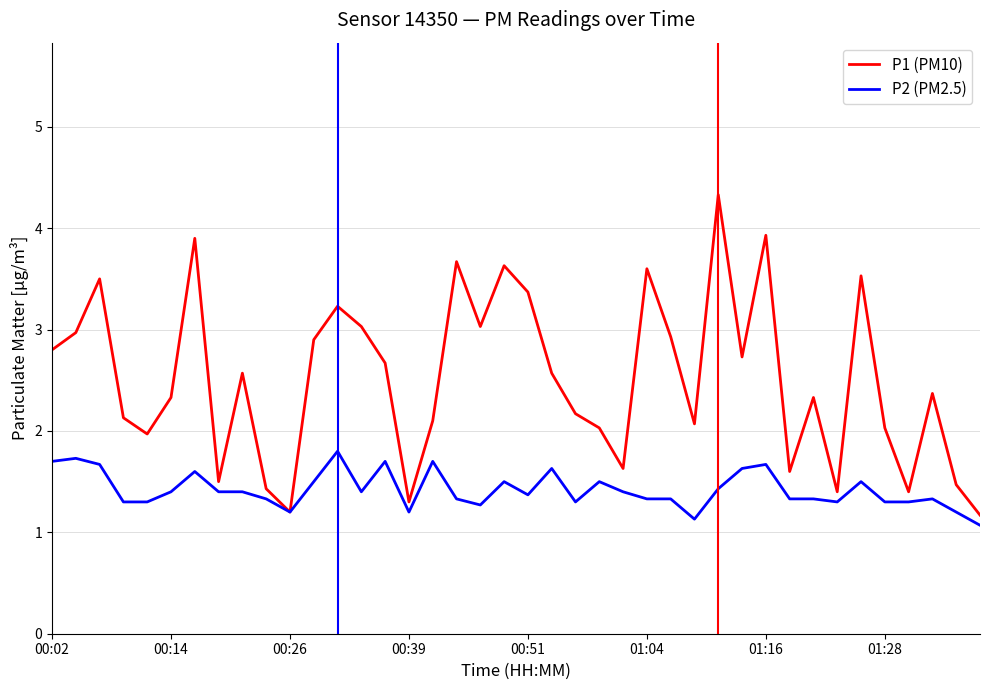

Rank the series by their average value, from lowest to highest.

P2 (PM2.5), P1 (PM10)